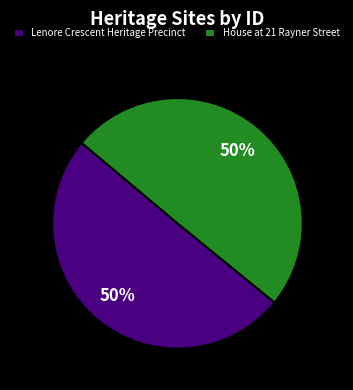

How many segments does this pie chart have?

2